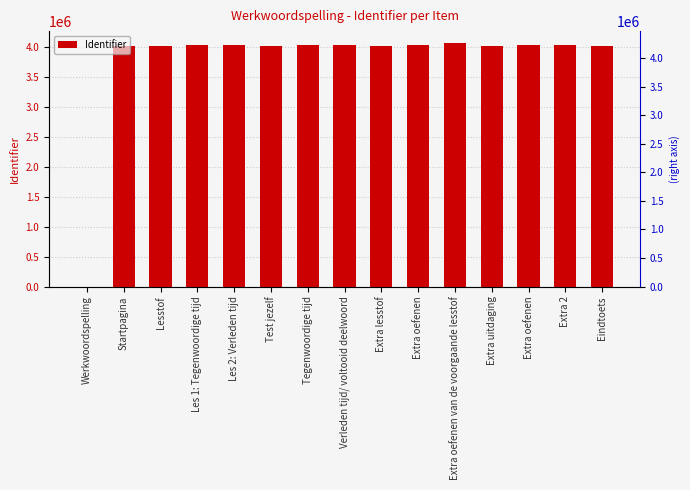

Are the bars grouped side by side (vs. stacked)?

No